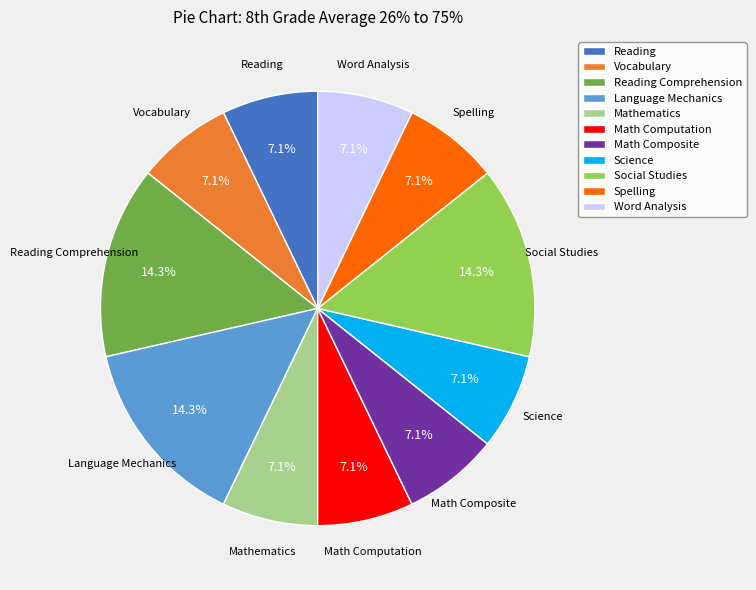

How many slices are in this pie chart?

11